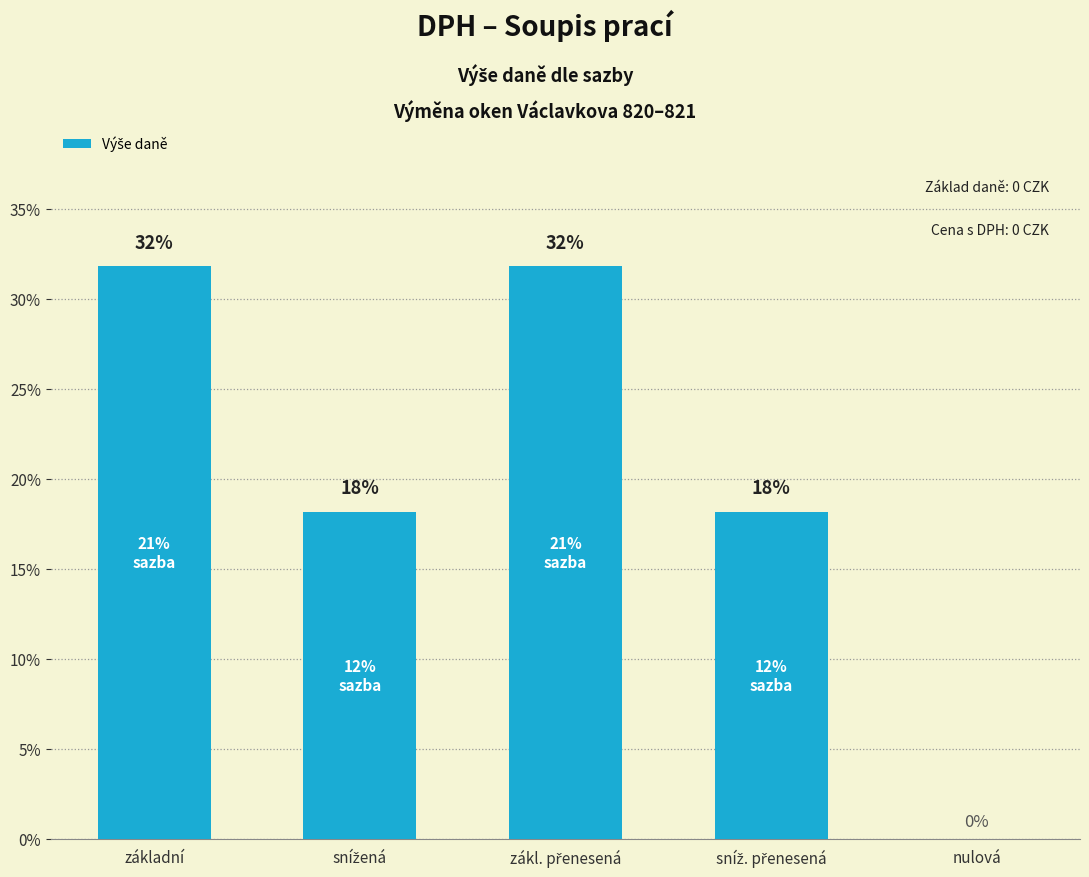

What is the label of the 1st bar from the right?

nulová